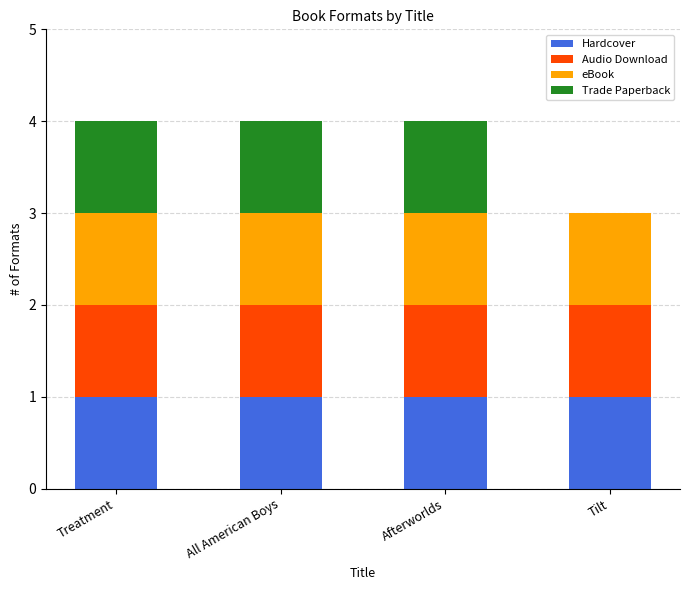

The Hardcover series shows 1 at Treatment. True or false?

True